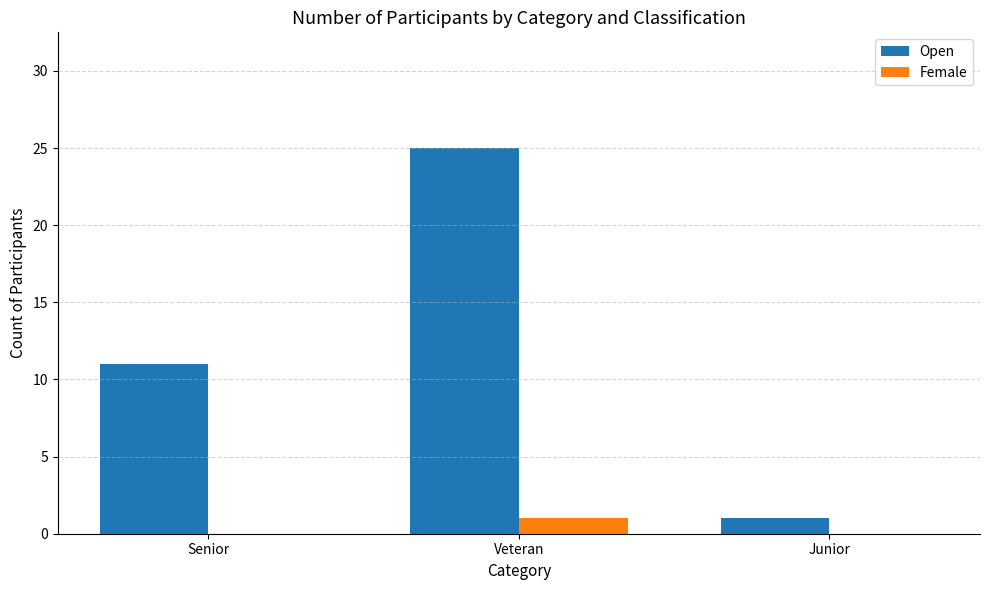

Which series has the widest spread of values?

Open